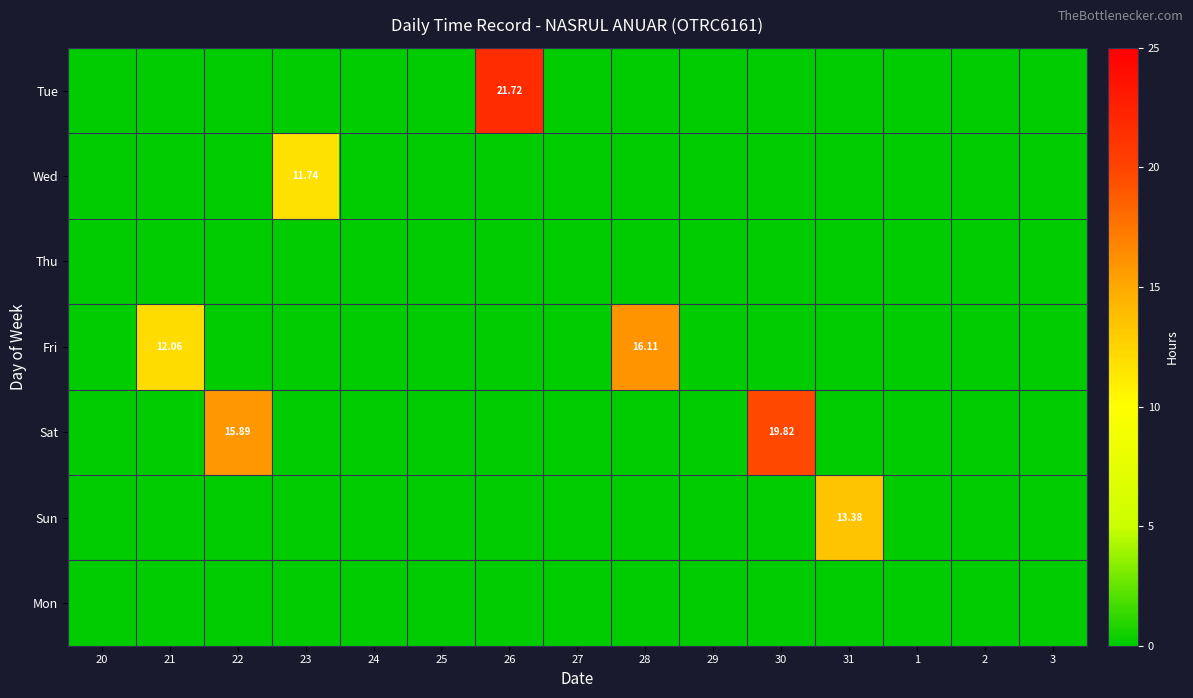

Which category has the highest value across all series?

26